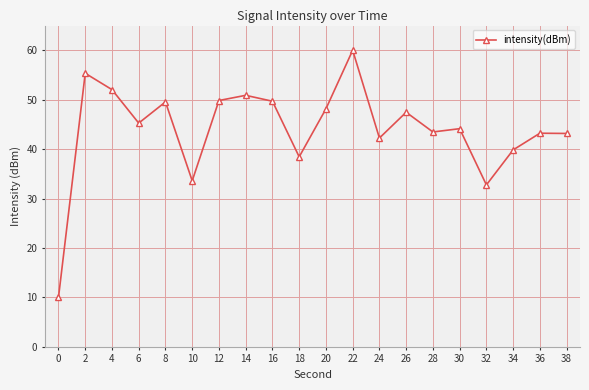

How many distinct data groups are displayed?

1